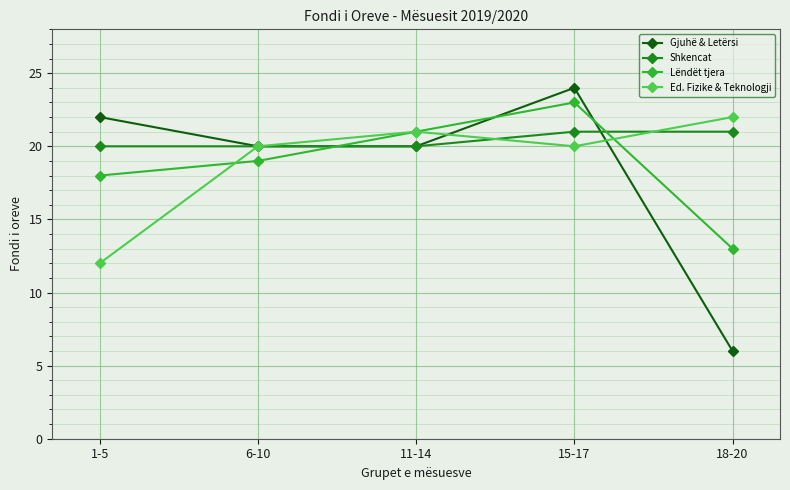

What is the difference between the Ed. Fizike & Teknologji values at 11-14 and 18-20?

1